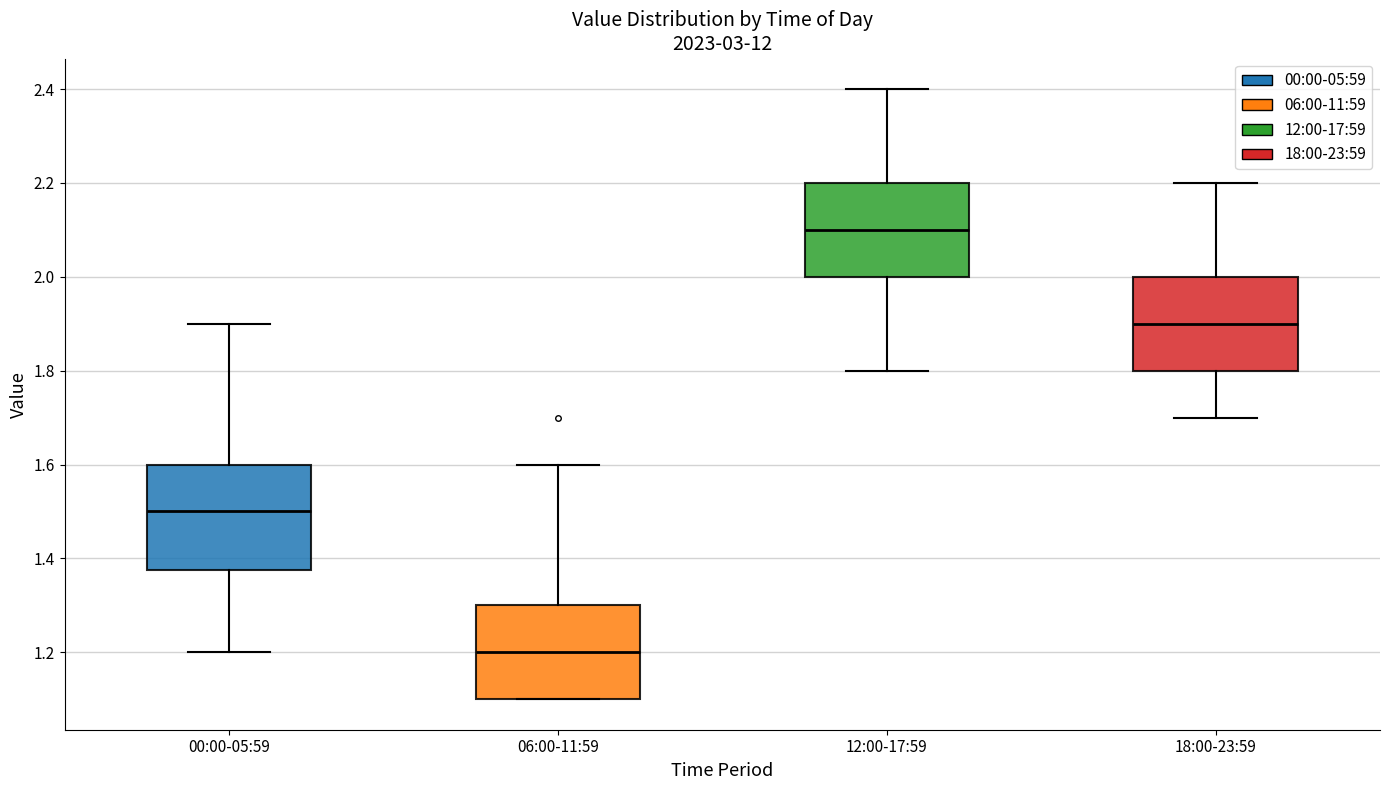

Which box is the tallest, from its lower edge to its upper edge?

00:00-05:59